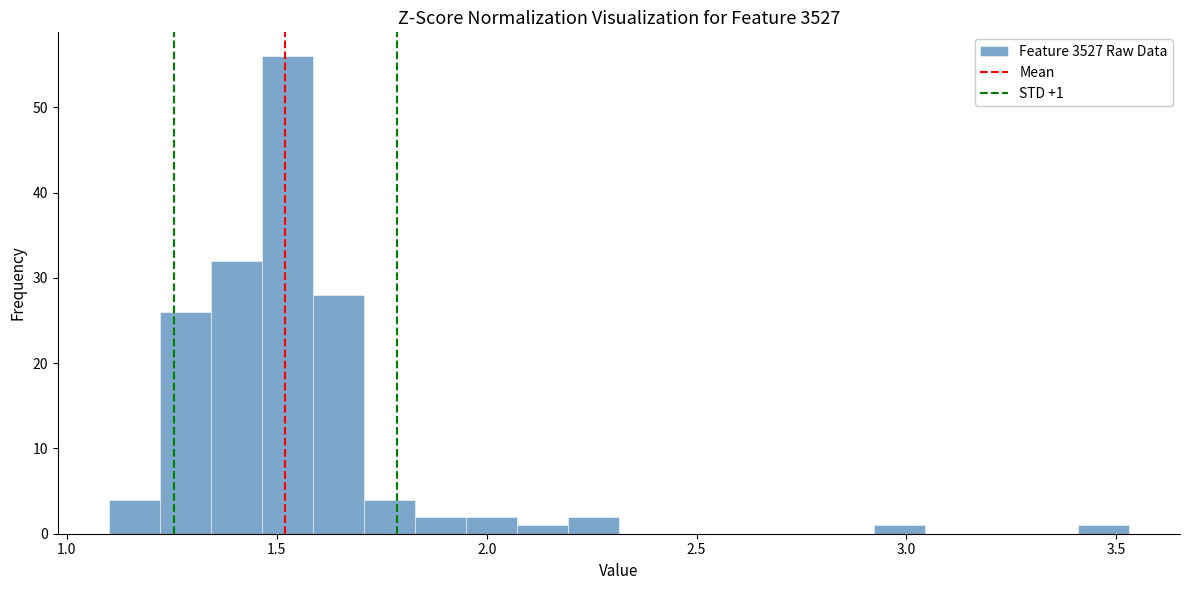

Around what value on the x-axis is the tallest bar? Give the approximate position of its centre, as read against the axis.

1.55